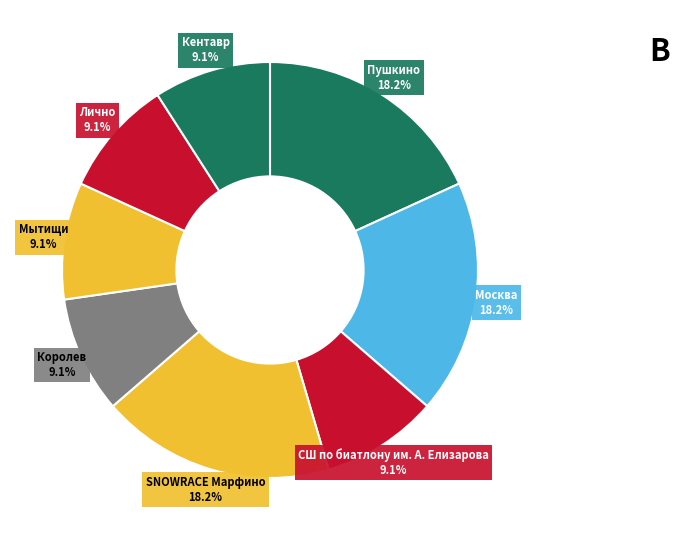

What percentage is the Лично slice, to the nearest percent?

9%